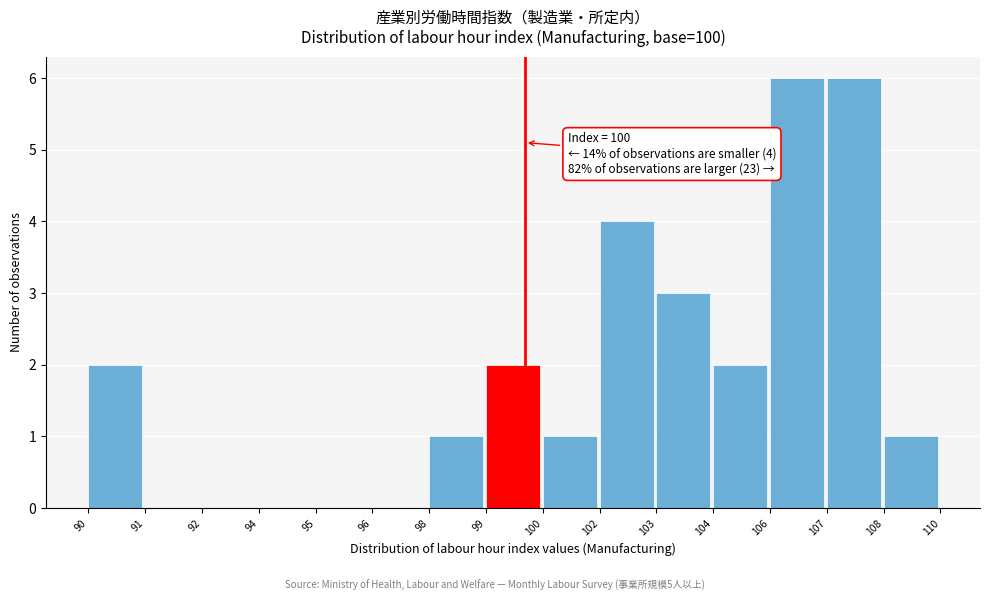

Reading right to left, extract all data points from this chart.

108=1	107=6	106=6	104=2	103=3	102=4	100=1	99=2	98=1	96=0	95=0	94=0	92=0	91=0	90=2